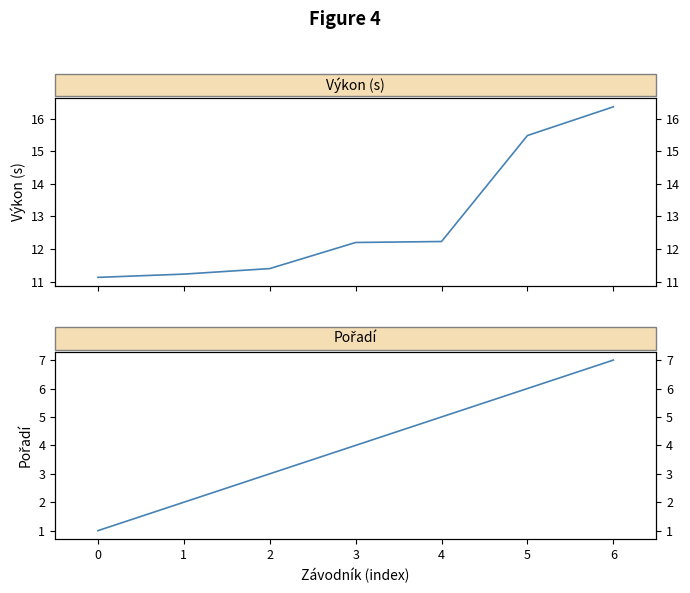

What is the minimum value shown in the chart?

1.0